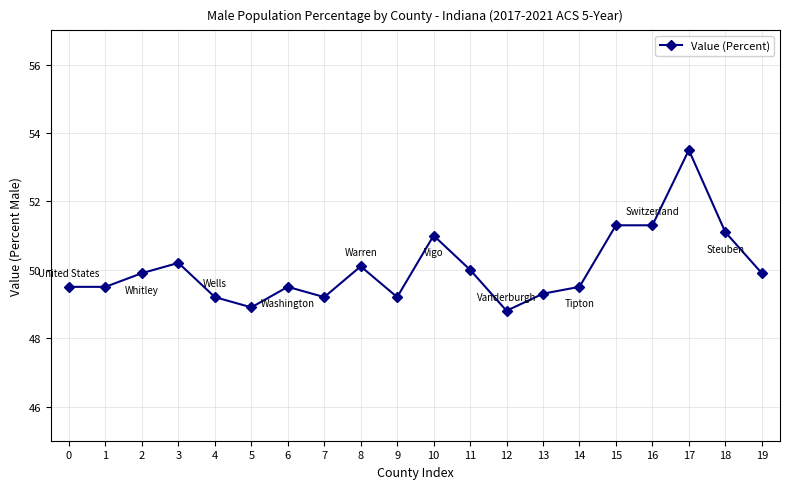

What is the maximum value shown in the chart?

53.5